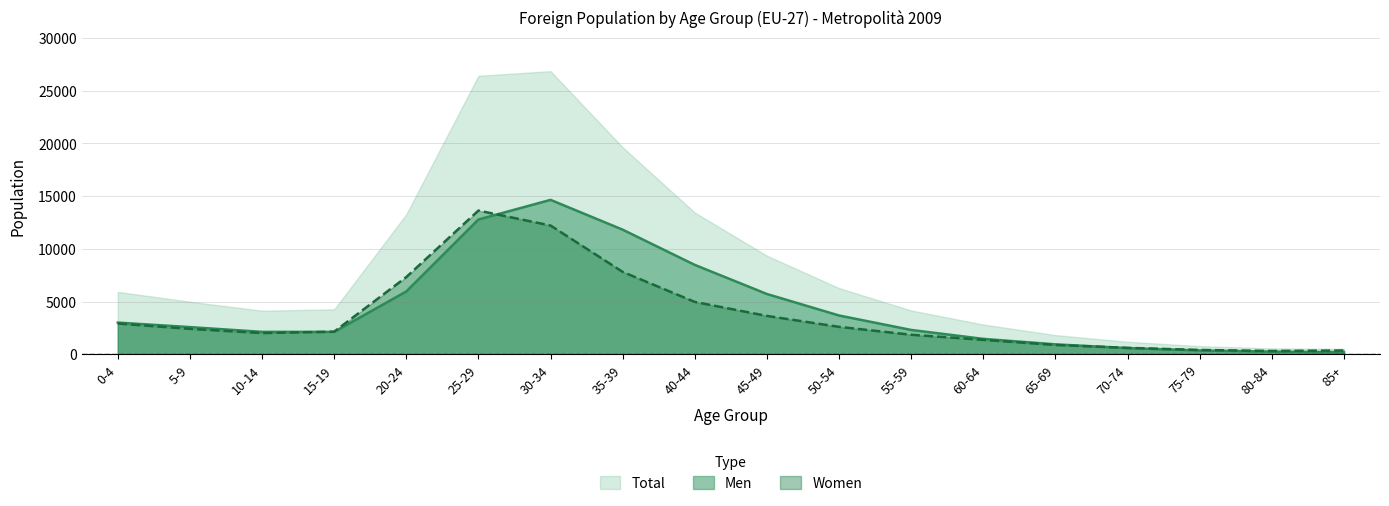

What is the minimum value shown in the chart?

166